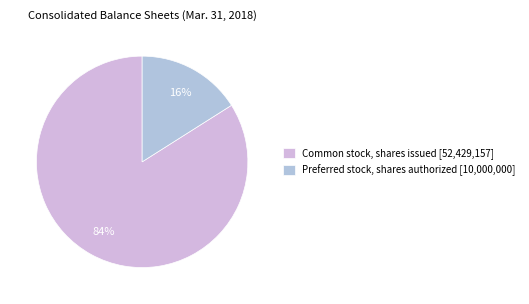

Does any single category account for the majority?

Yes